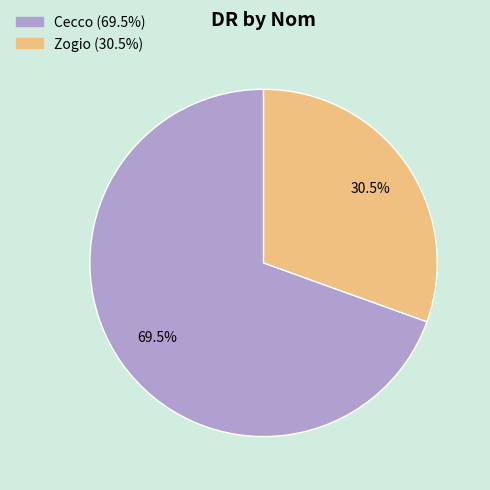

Approximately how many times larger is the value at Zogio compared to Cecco?

0.4